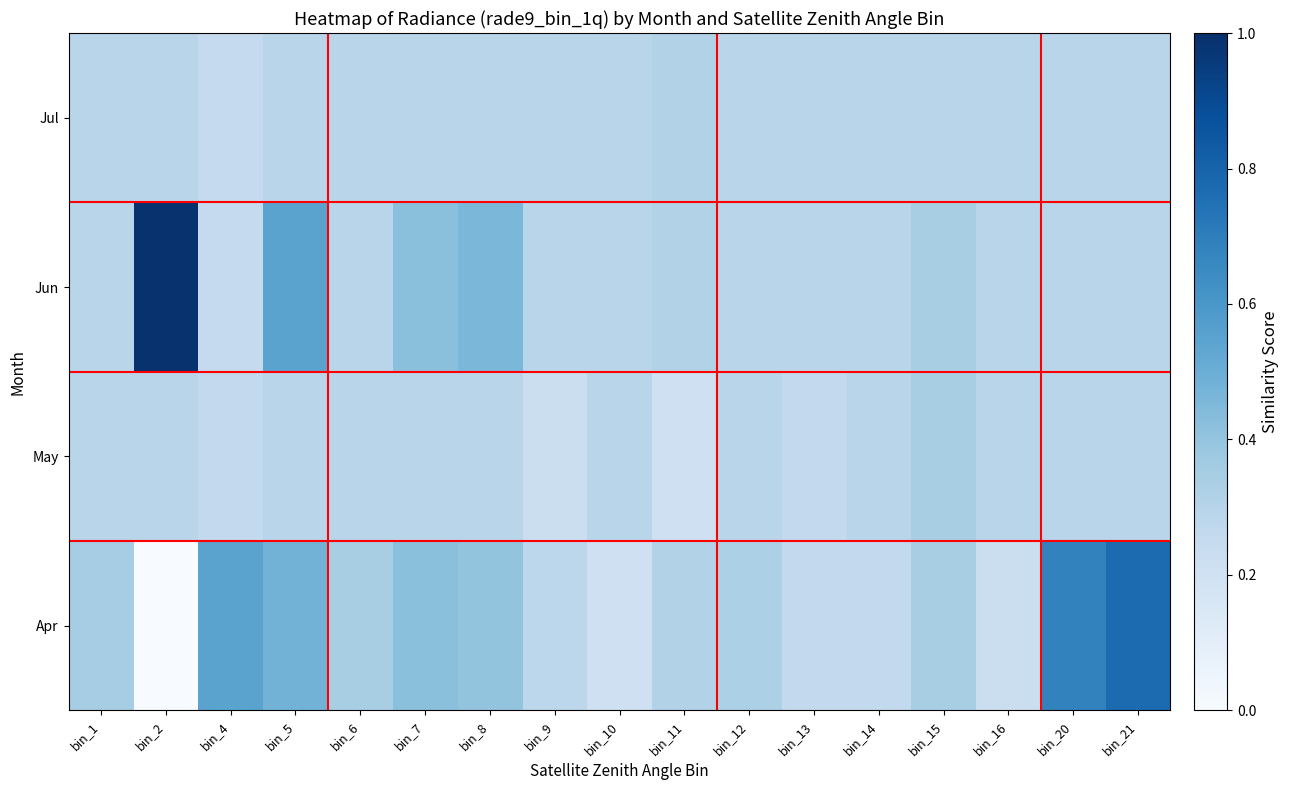

What is the greatest value displayed?

1.0